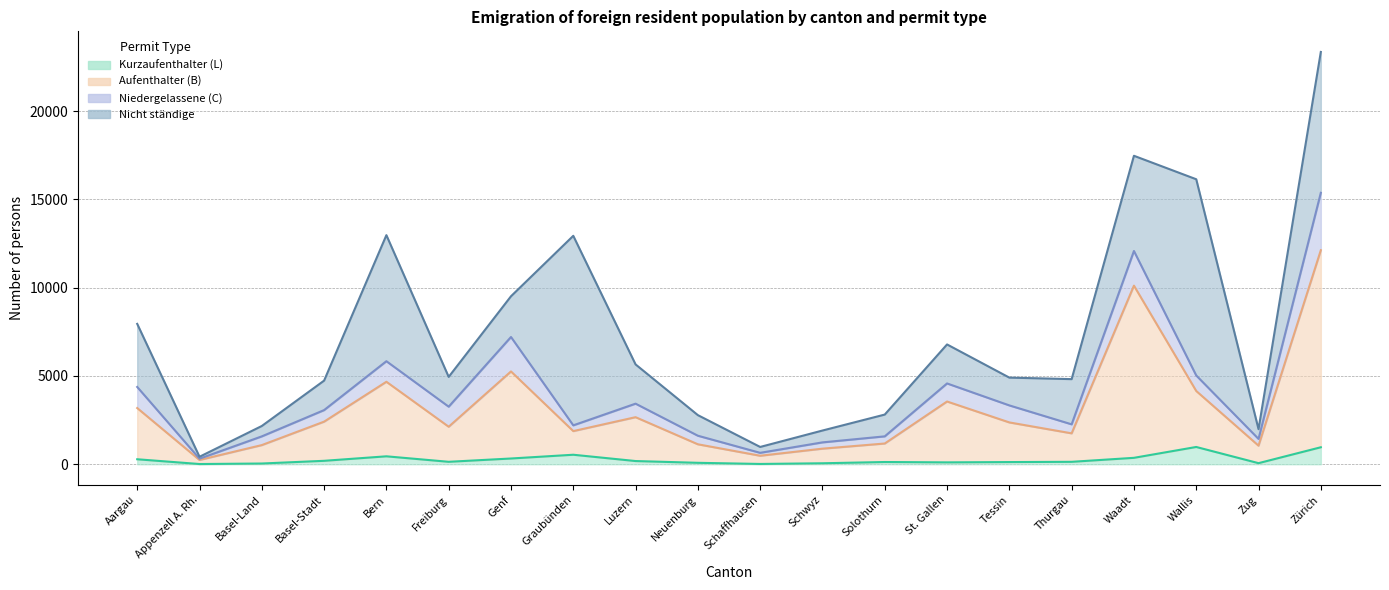

Where is the first local minimum for Aufenthalter (B)?

Appenzell A. Rh.